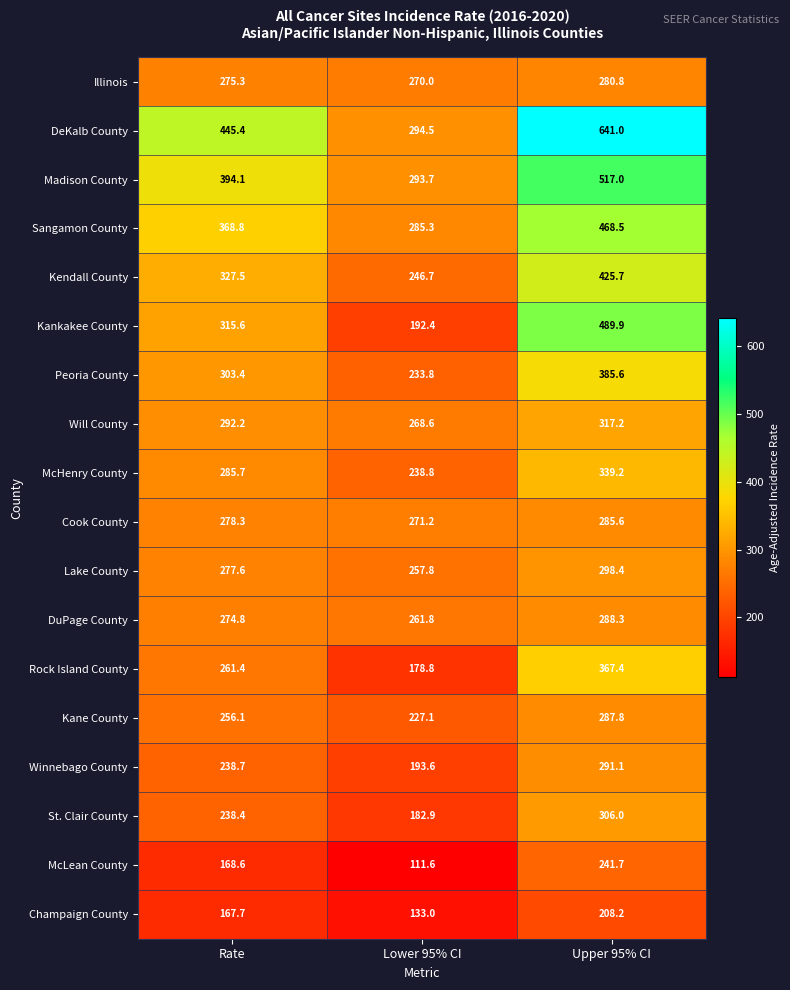

At which label is DeKalb County closest to 467?

Rate